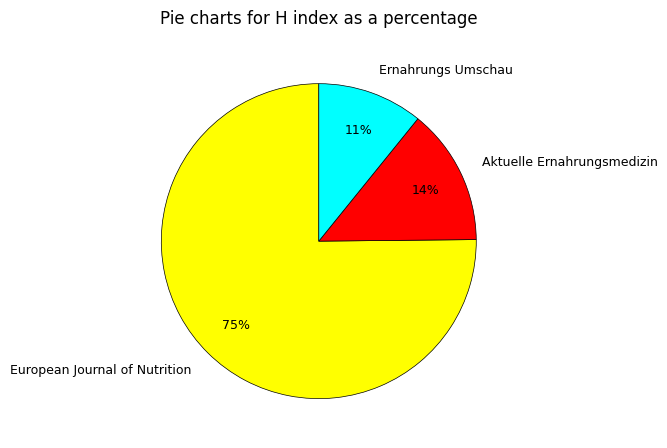

Is Ernahrungs Umschau the majority of the pie?

No